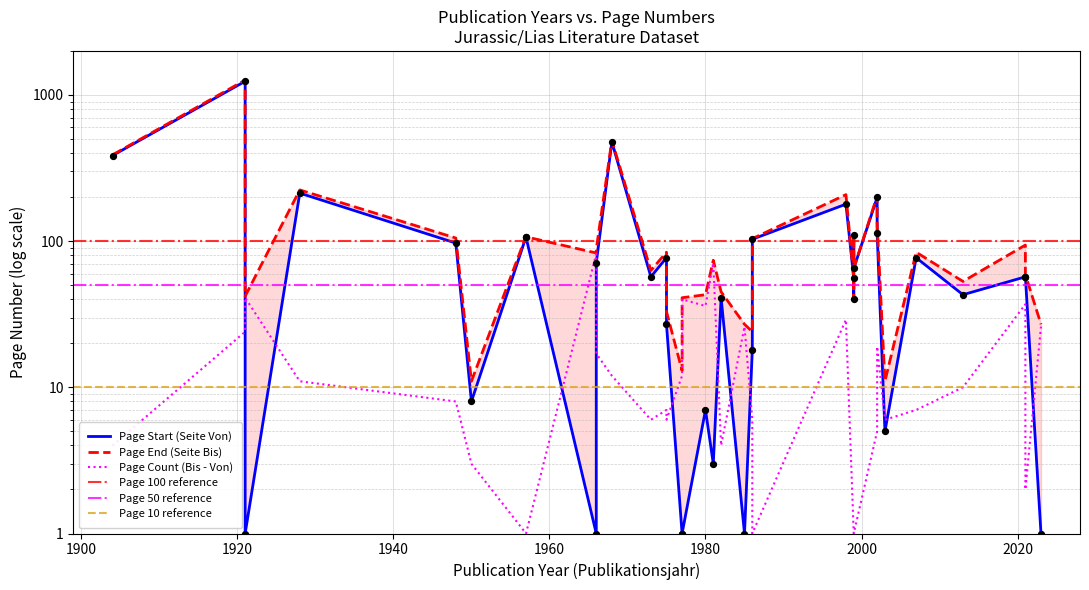

What is the total value across all series at 2021?

151